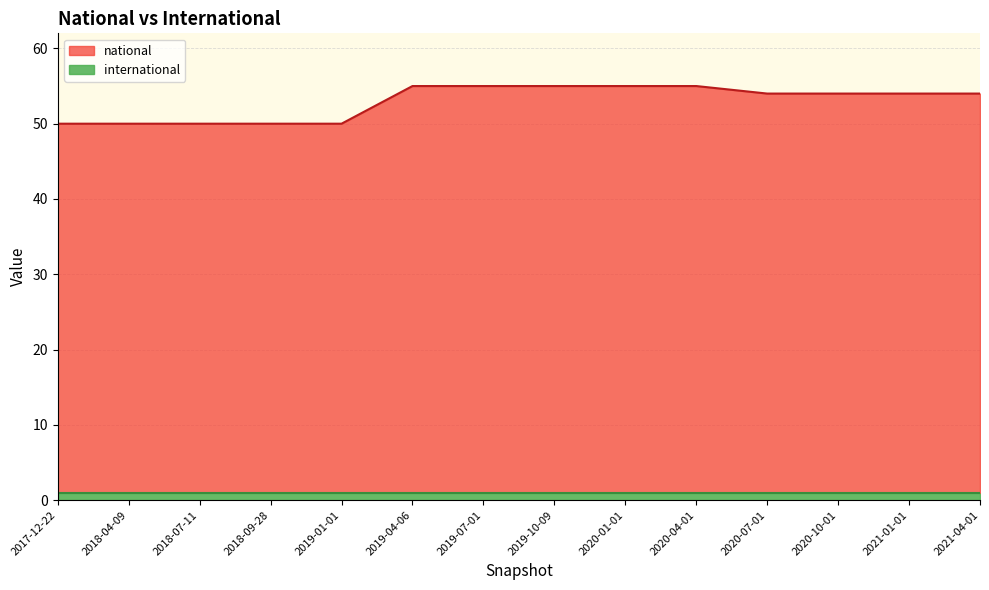

What is the label of the 8th point from the left?

2019-10-09